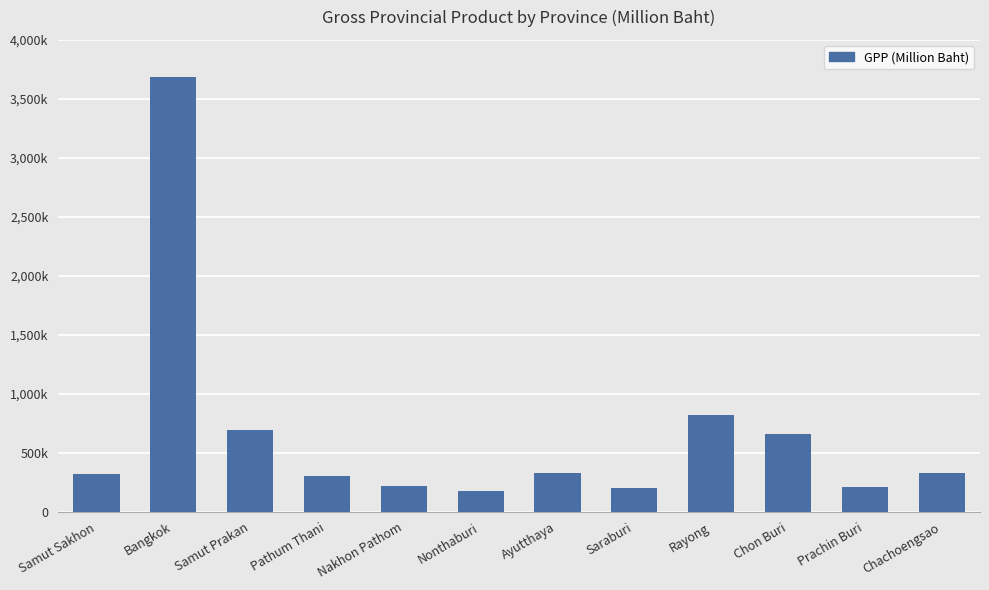

Rank the categories by value from lowest to highest.

Nonthaburi, Saraburi, Prachin Buri, Nakhon Pathom, Pathum Thani, Samut Sakhon, Chachoengsao, Ayutthaya, Chon Buri, Samut Prakan, Rayong, Bangkok